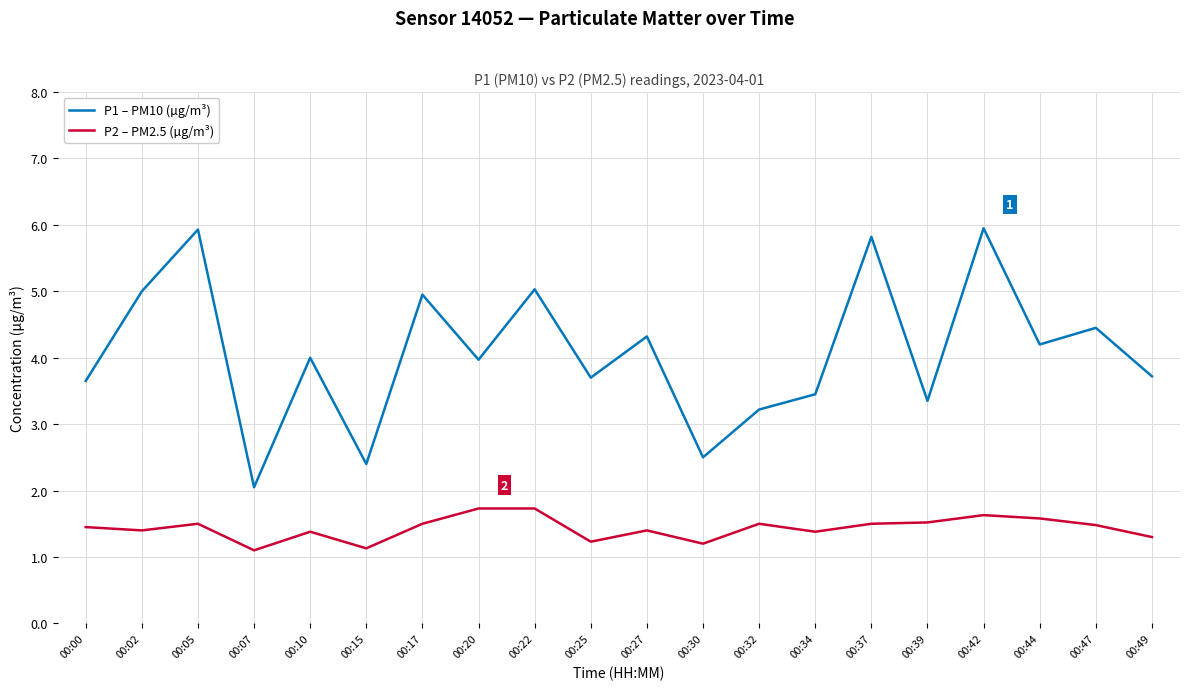

What is the difference between the maximum and minimum values in the P2 – PM2.5 (µg/m³) series?

0.6